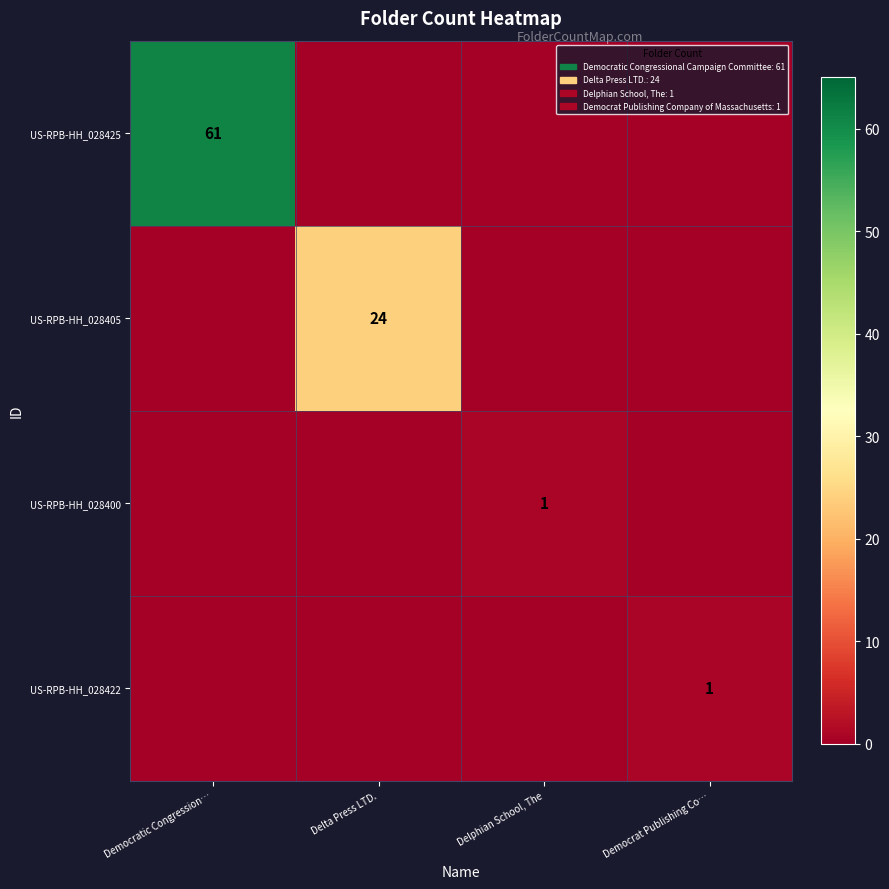

What is the total value across all series at Delta Press LTD.?

24